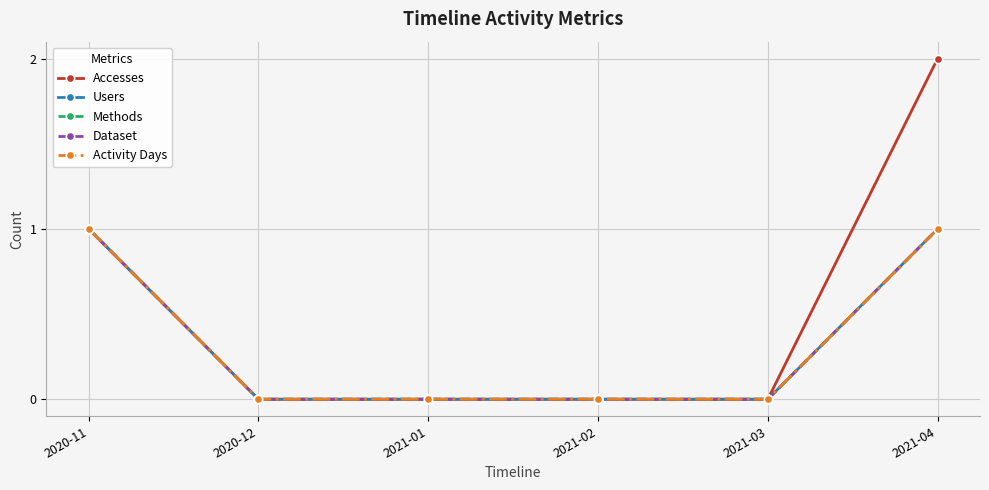

Does the chart have visible grid lines?

Yes